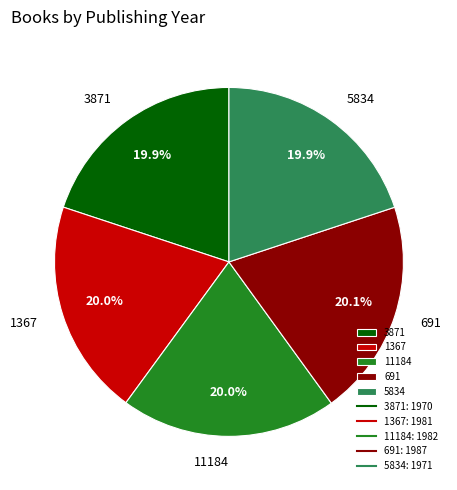

Is it true that 1367 is 20% of the pie?

True